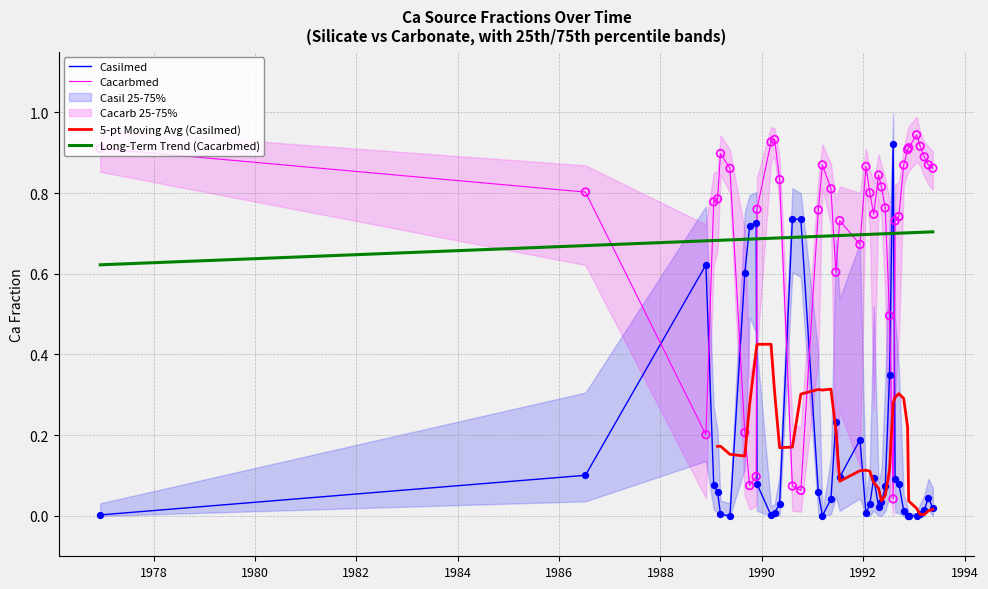

After their last crossing, which series has the higher values: Long-Term Trend (Cacarbmed) or Casilmed?

Long-Term Trend (Cacarbmed)